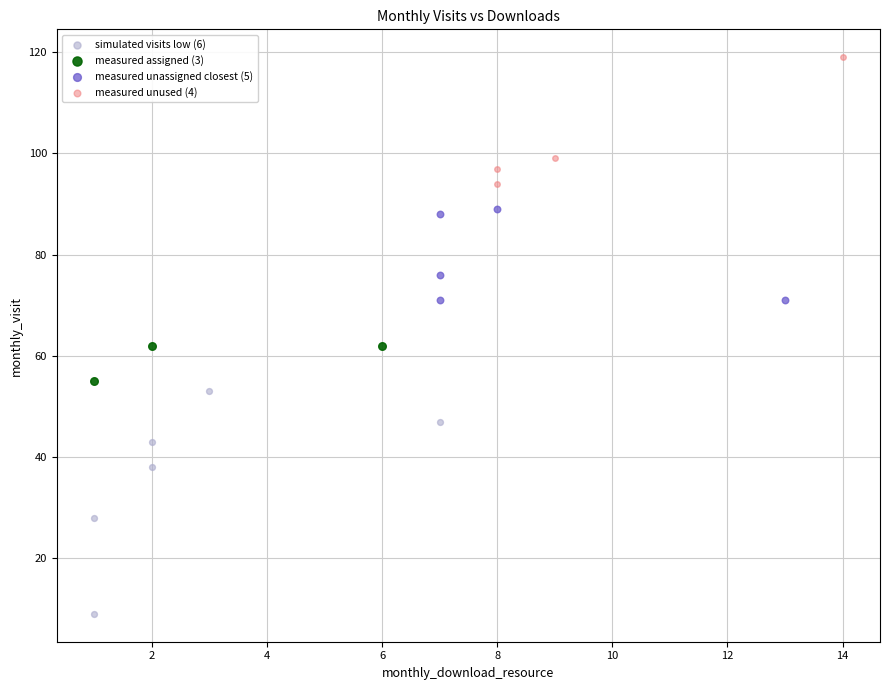

Which series reaches the maximum Y coordinate?

measured unused (4)